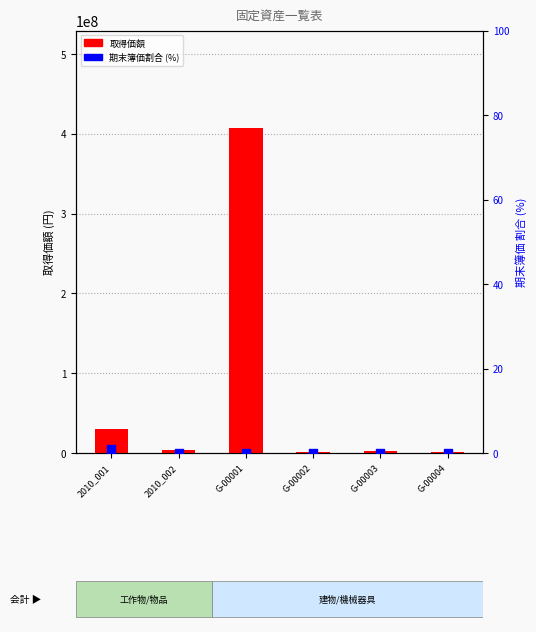

Which series contains the highest Y value?

取得価額